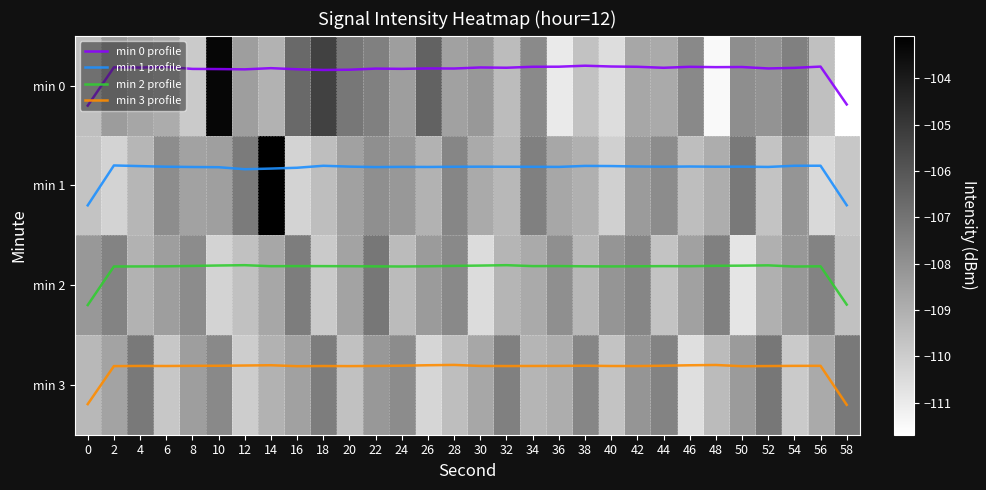

What is the approximate value of min 0 profile at 22?

-0.2